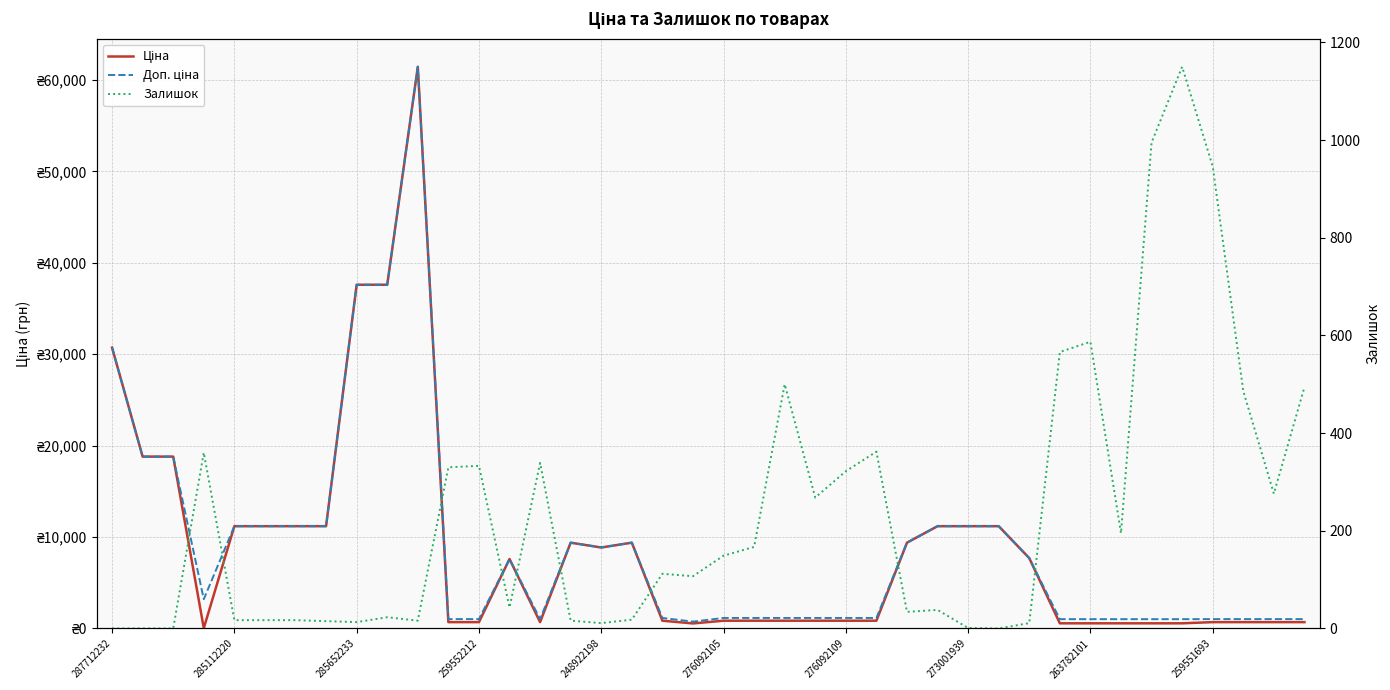

The Ціна series shows 4687.6 at 248922198. True or false?

False